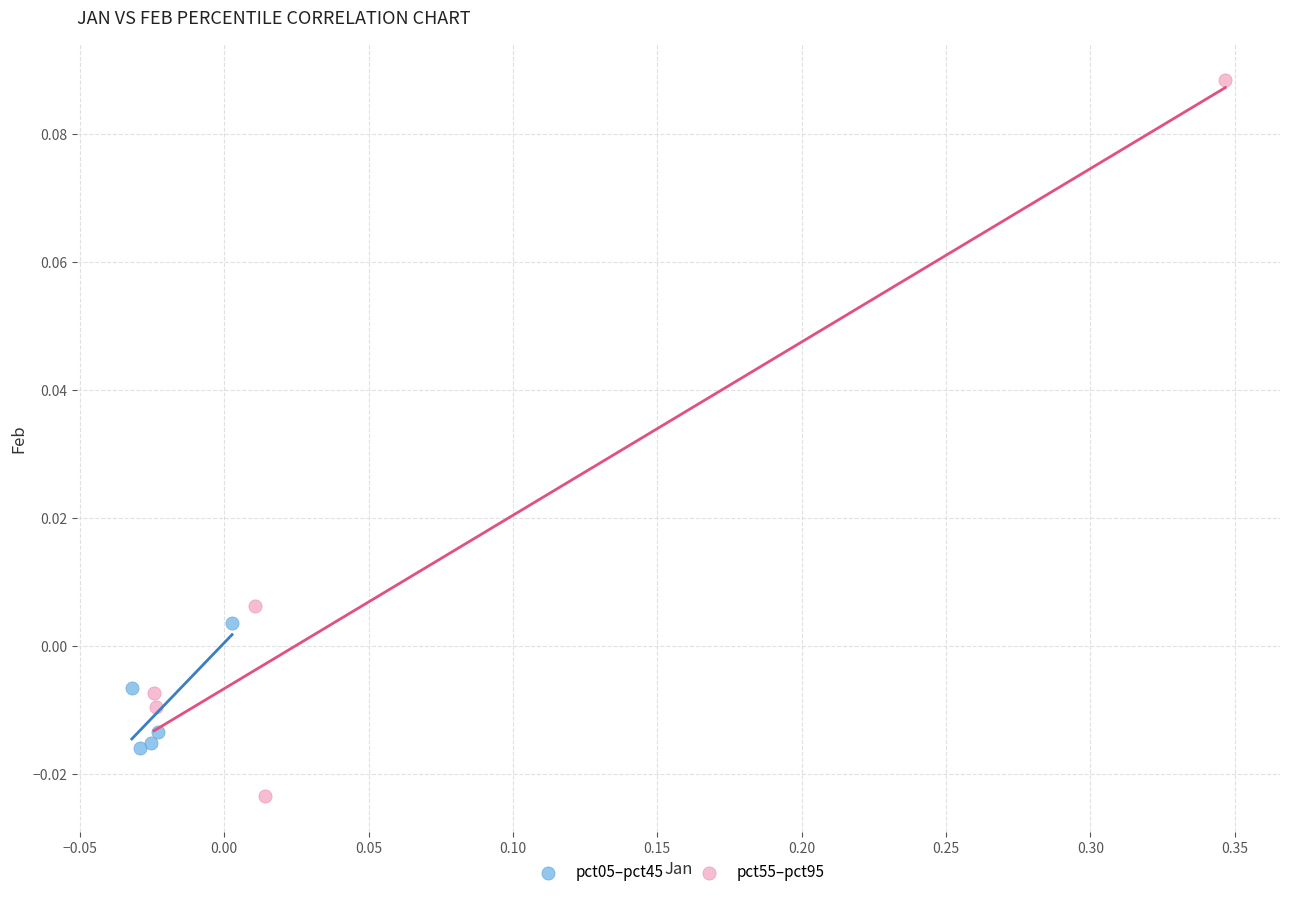

Which series has the largest Y range (max minus min)?

pct55–pct95